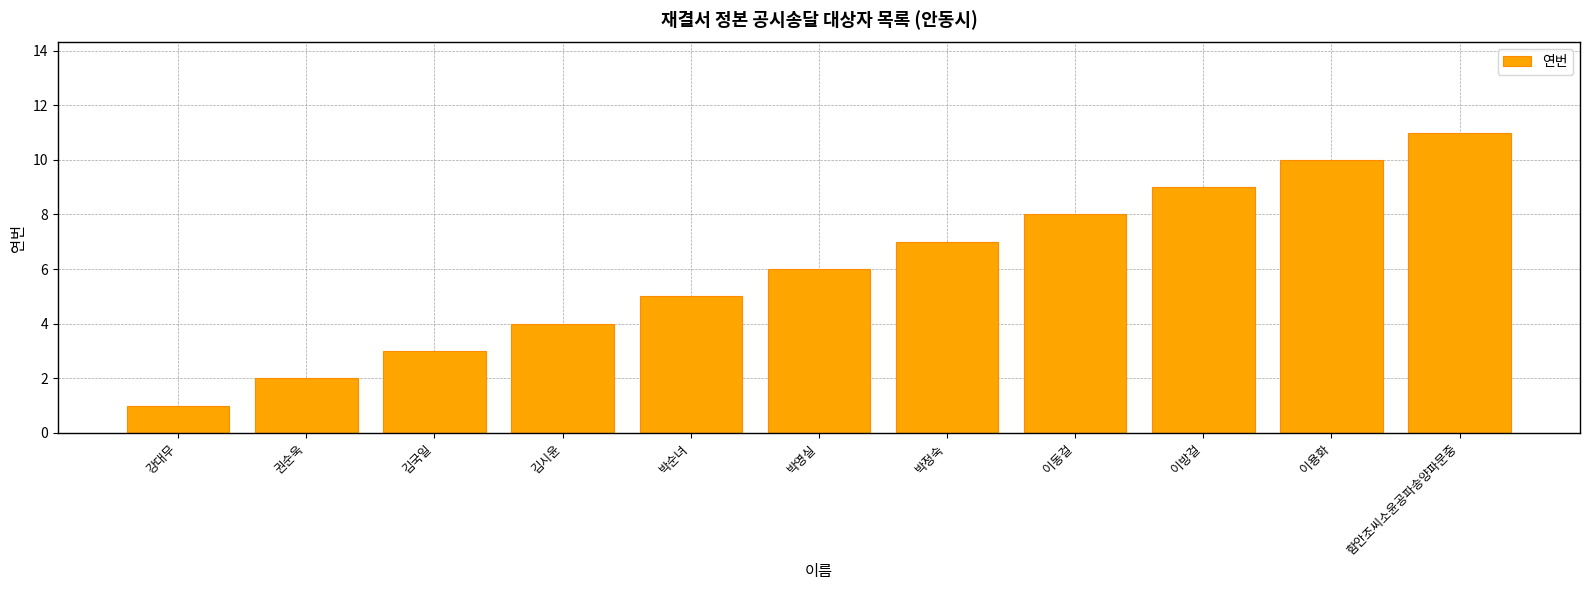

Approximately how many times larger is the value at 함안조씨소윤공파송양파문중 compared to 강대무?

11.0